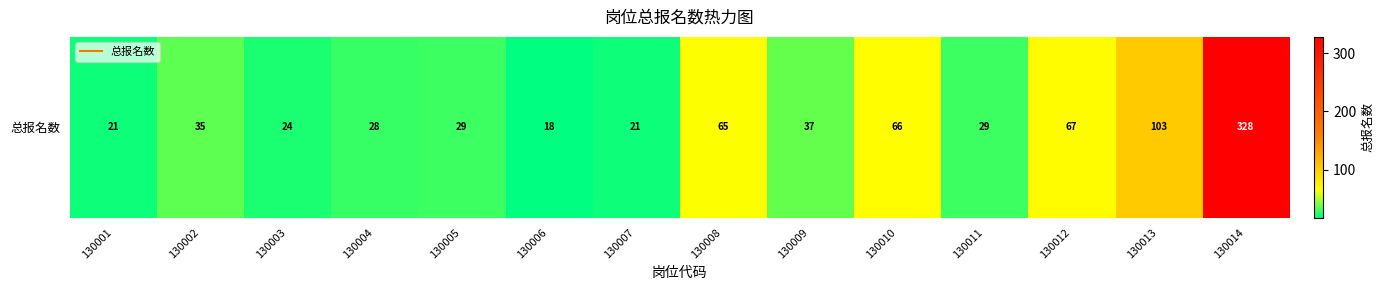

At which category does the chart reach its minimum across all series?

130006